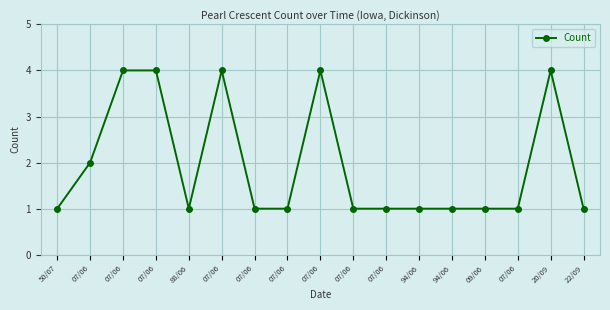

How many lines are shown in the chart?

1